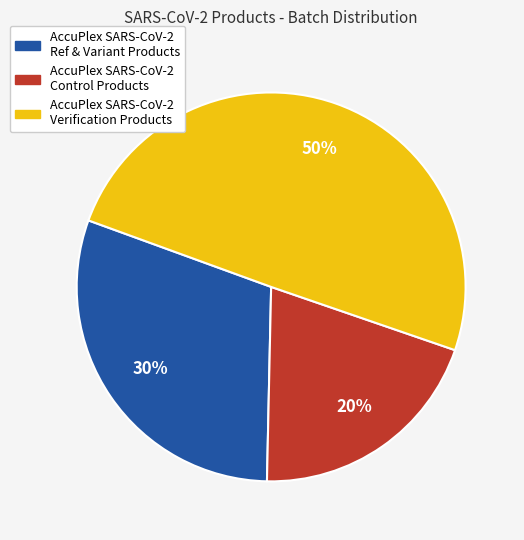

How many segments does this pie chart have?

3